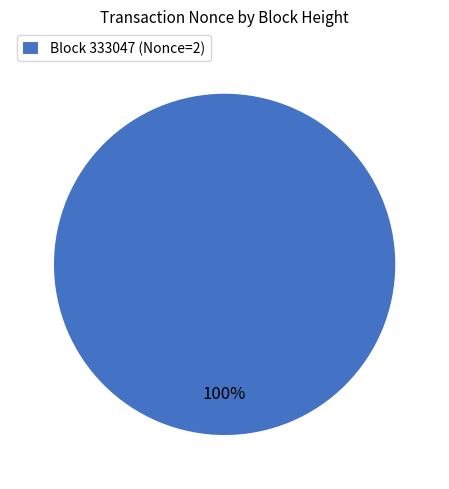

Rank the categories by value from lowest to highest.

Block 333047 (Nonce=2)